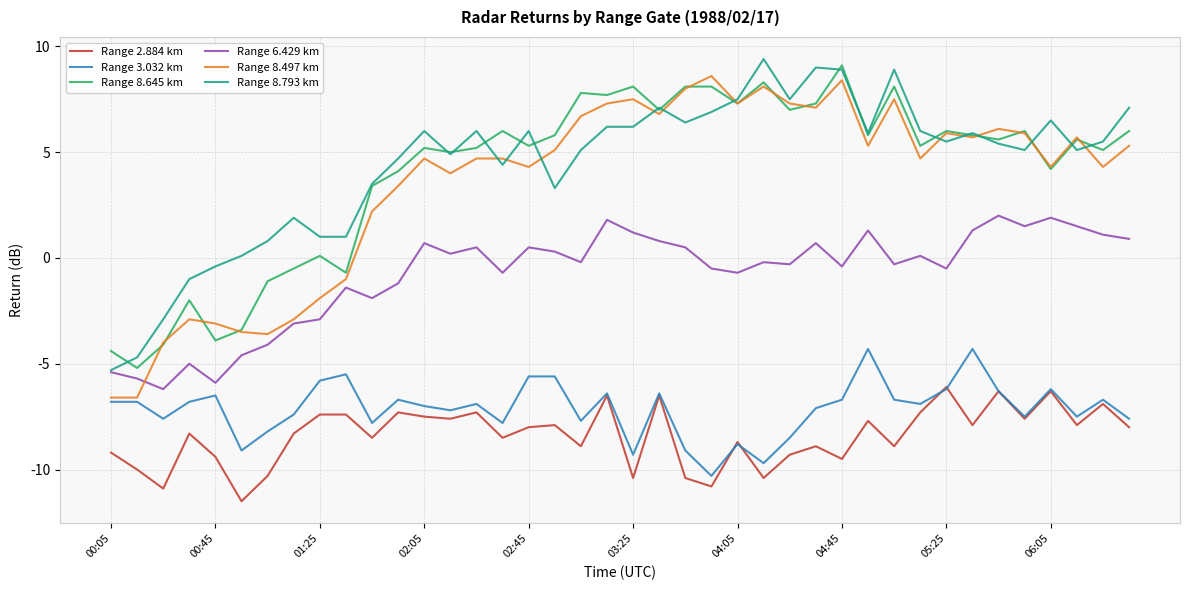

List the series in order of their peak value, lowest first.

Range 2.884 km, Range 3.032 km, Range 6.429 km, Range 8.497 km, Range 8.645 km, Range 8.793 km